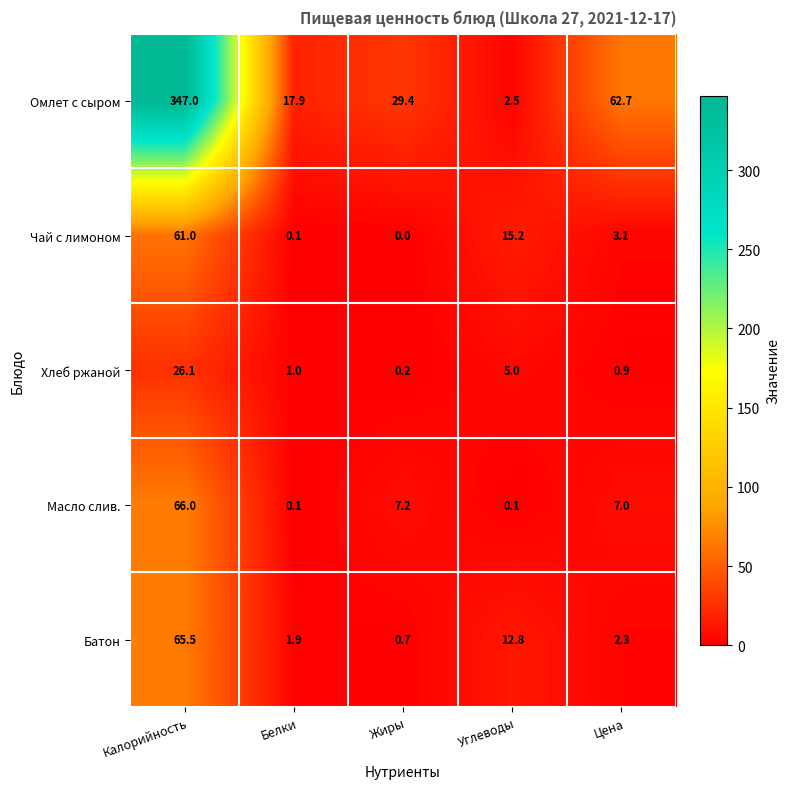

What is the difference between the second highest and minimum values in the Масло слив. series?

7.1